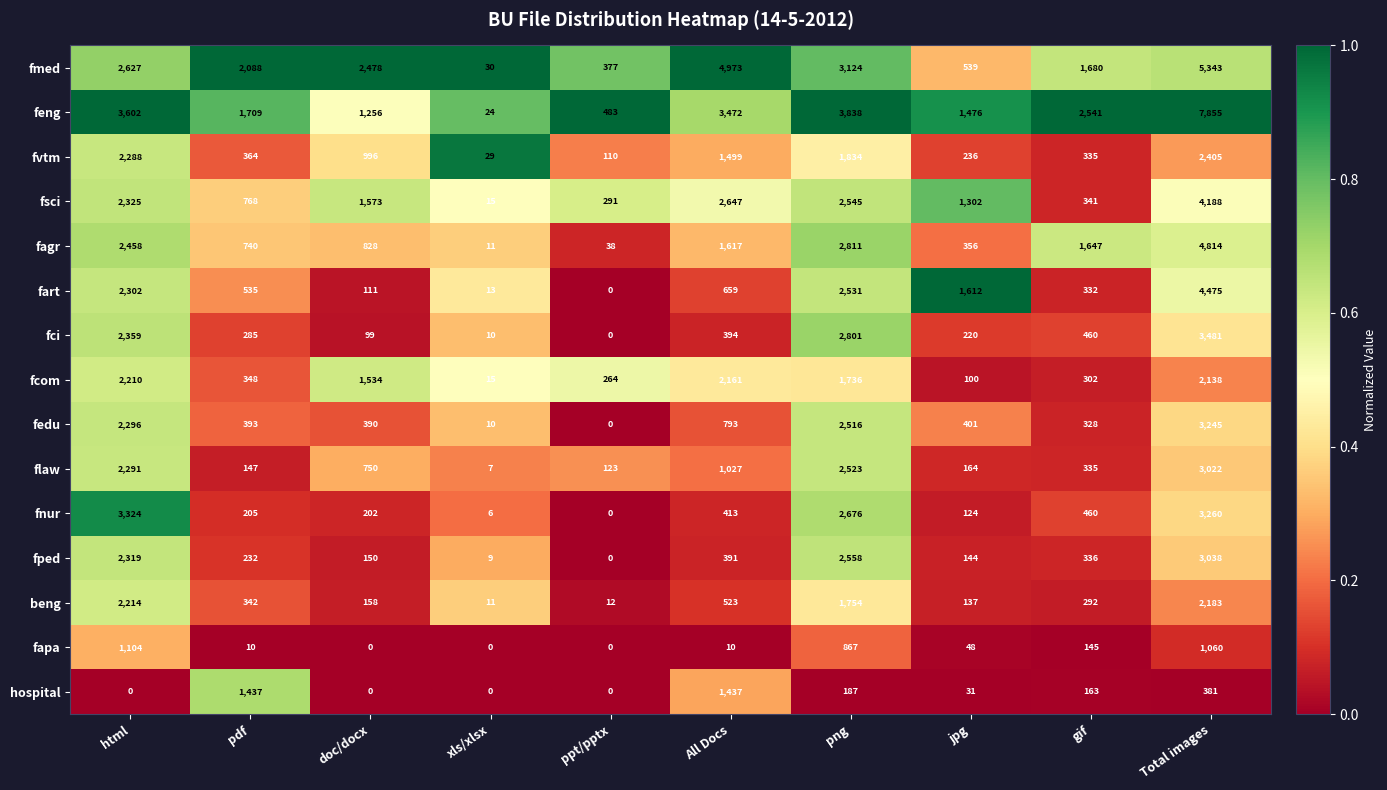

At which category is the sum across all series the highest?

Total images